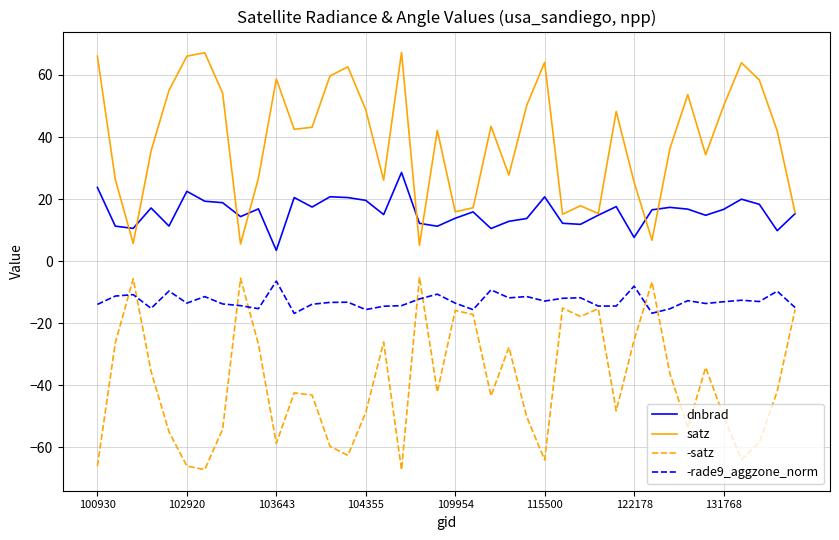

What is the minimum value shown in the chart?

-67.3